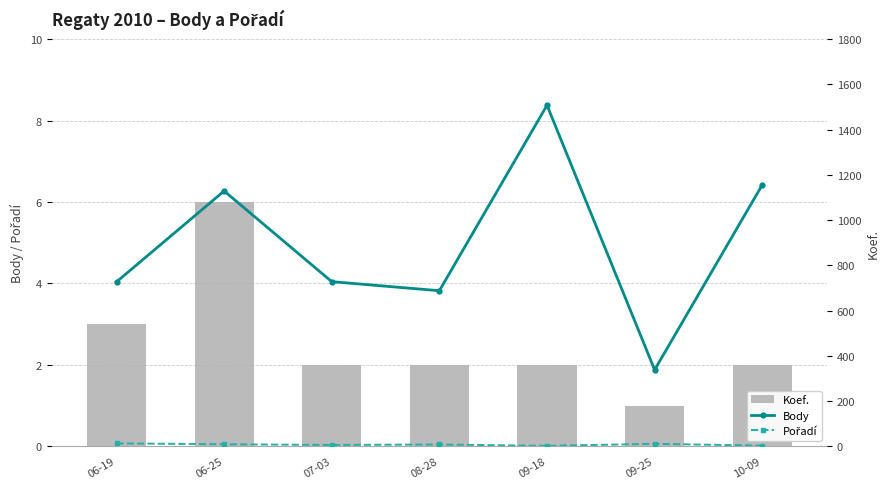

Between 09-25 and 10-09, which series saw the biggest shift?

Body